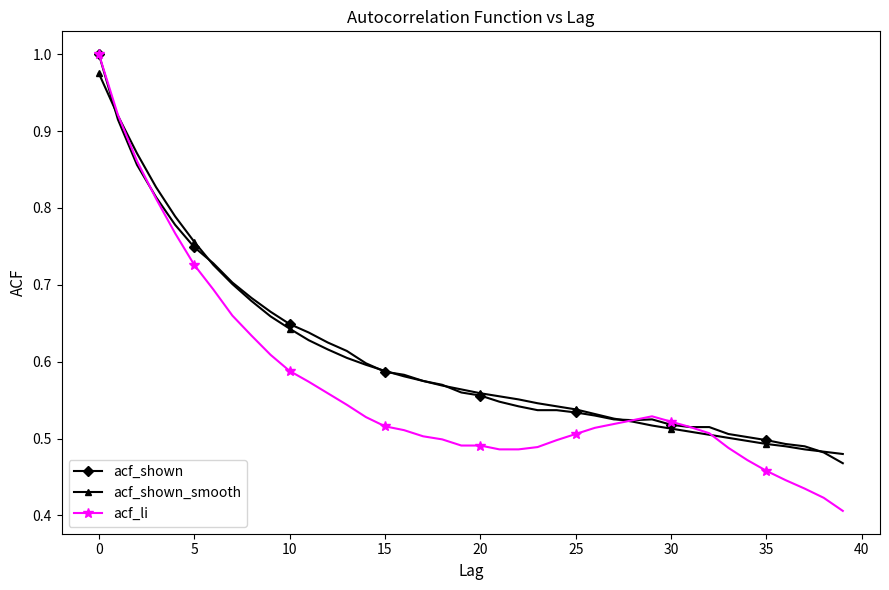

What are all the series names shown in the legend?

acf_shown, acf_shown_smooth, acf_li